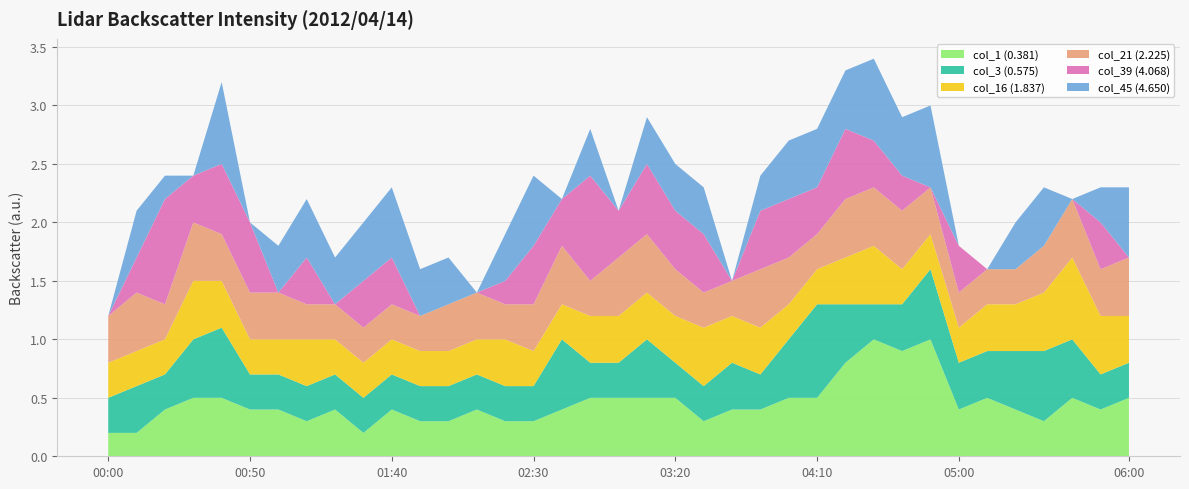

Reading right to left, what are all the values shown in this chart?

col_1 (0.381): 0.5	0.4	0.5	0.3	0.4	0.5	0.4	1.0	0.9	1.0	0.8	0.5	0.5	0.4	0.4	0.3	0.5	0.5	0.5	0.5	0.4	0.3	0.3	0.4	0.3	0.3	0.4	0.2	0.4	0.3	0.4	0.4	0.5	0.5	0.4	0.2	0.2
col_3 (0.575): 0.3	0.3	0.5	0.6	0.5	0.4	0.4	0.6	0.4	0.3	0.5	0.8	0.5	0.3	0.4	0.3	0.3	0.5	0.3	0.3	0.6	0.3	0.3	0.3	0.3	0.3	0.3	0.3	0.3	0.3	0.3	0.3	0.6	0.5	0.3	0.4	0.3
col_16 (1.837): 0.4	0.5	0.7	0.5	0.4	0.4	0.3	0.3	0.3	0.5	0.4	0.3	0.3	0.4	0.4	0.5	0.4	0.4	0.4	0.4	0.3	0.3	0.4	0.3	0.3	0.3	0.3	0.3	0.3	0.4	0.3	0.3	0.4	0.5	0.3	0.3	0.3
col_21 (2.225): 0.5	0.4	0.5	0.4	0.3	0.3	0.3	0.4	0.5	0.5	0.5	0.3	0.4	0.5	0.3	0.3	0.4	0.5	0.5	0.3	0.5	0.4	0.3	0.4	0.4	0.3	0.3	0.3	0.3	0.3	0.4	0.4	0.4	0.5	0.3	0.5	0.4
col_39 (4.068): 0.0	0.4	0.0	0.0	0.0	0.0	0.4	0.0	0.3	0.4	0.6	0.4	0.5	0.5	0.0	0.5	0.5	0.6	0.4	0.9	0.4	0.5	0.2	0.0	0.0	0.0	0.4	0.4	0.0	0.4	0.0	0.6	0.6	0.4	0.9	0.3	0.0
col_45 (4.650): 0.6	0.3	0.0	0.5	0.4	0.0	0.0	0.7	0.5	0.7	0.5	0.5	0.5	0.3	0.0	0.4	0.4	0.4	0.0	0.4	0.0	0.6	0.4	0.0	0.4	0.4	0.6	0.5	0.4	0.5	0.4	0.0	0.7	0.0	0.2	0.4	0.0